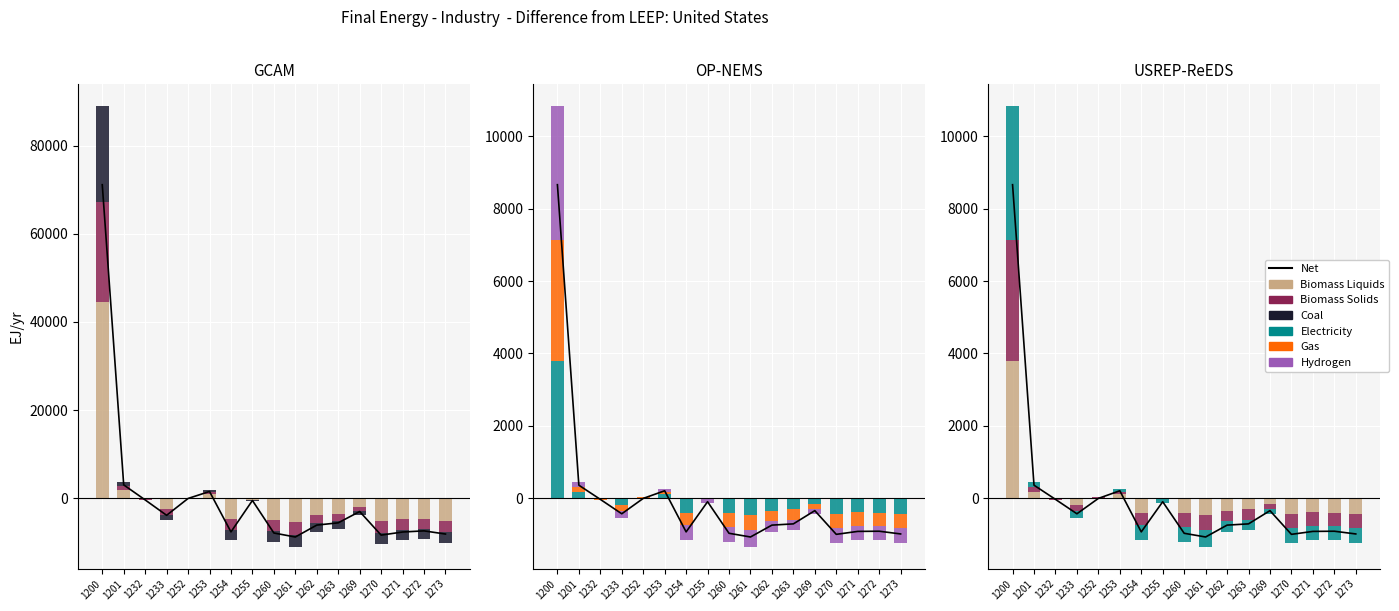

What is the difference between the maximum and minimum values in the Total series?

79939.2